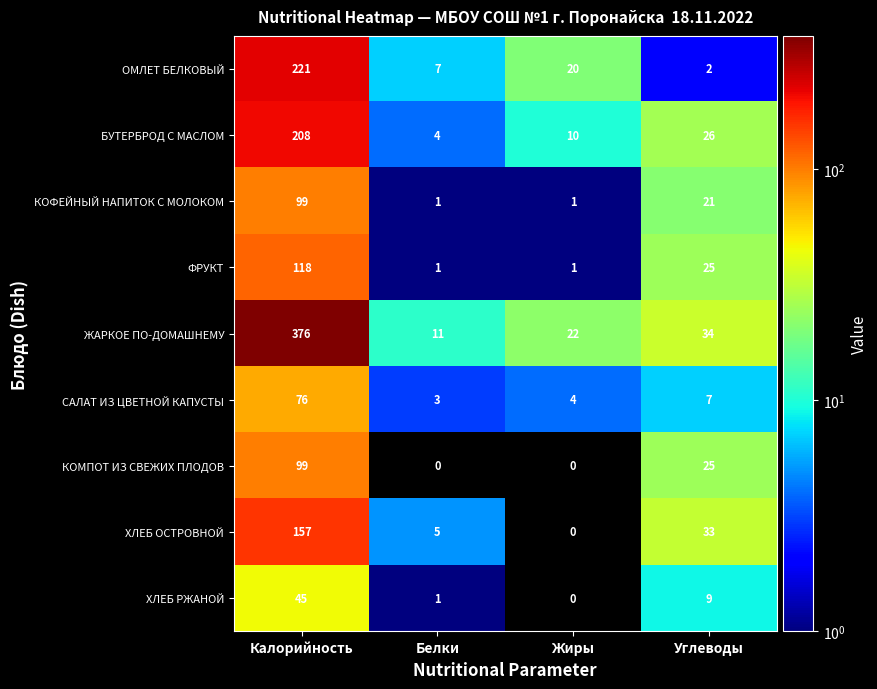

Is it true that КОФЕЙНЫЙ НАПИТОК С МОЛОКОМ equals 21 at Углеводы?

True